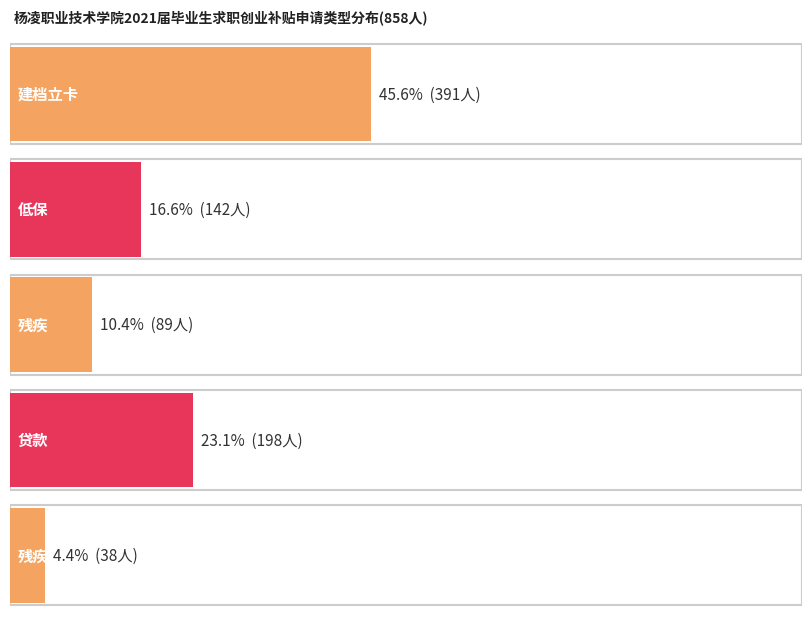

Rank the categories by value from lowest to highest.

残疾家庭, 残疾, 低保, 贷款, 建档立卡